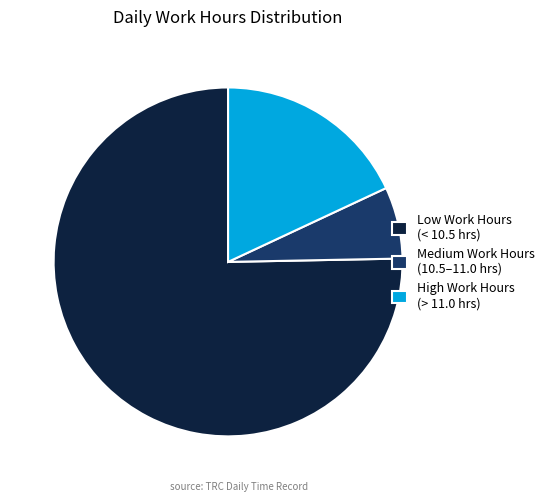

The High Work Hours (> 11.0 hrs) slice represents 31% of the pie. True or false?

False